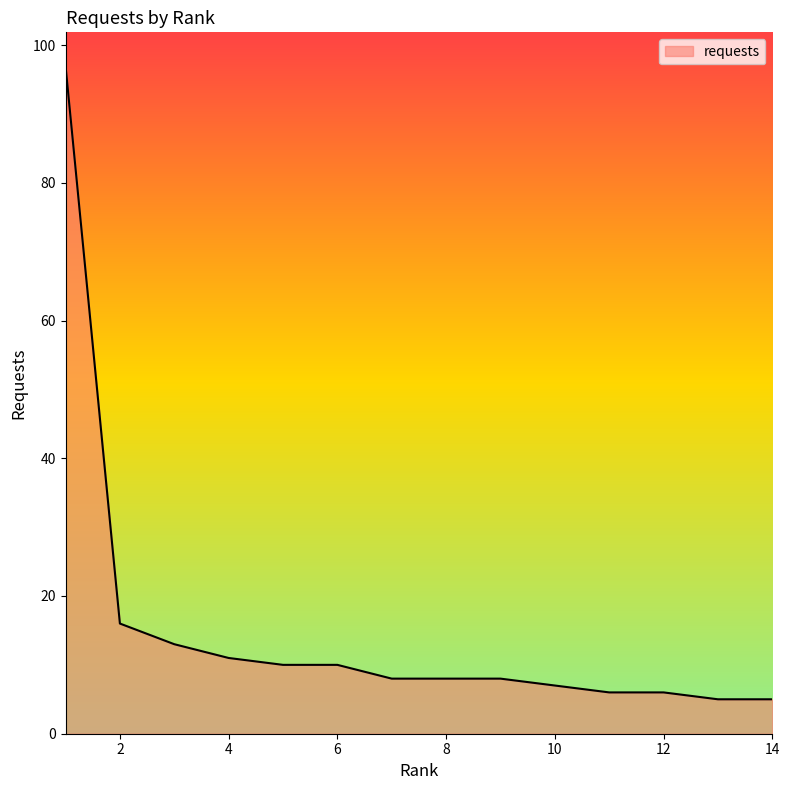

What is the smallest value displayed?

5